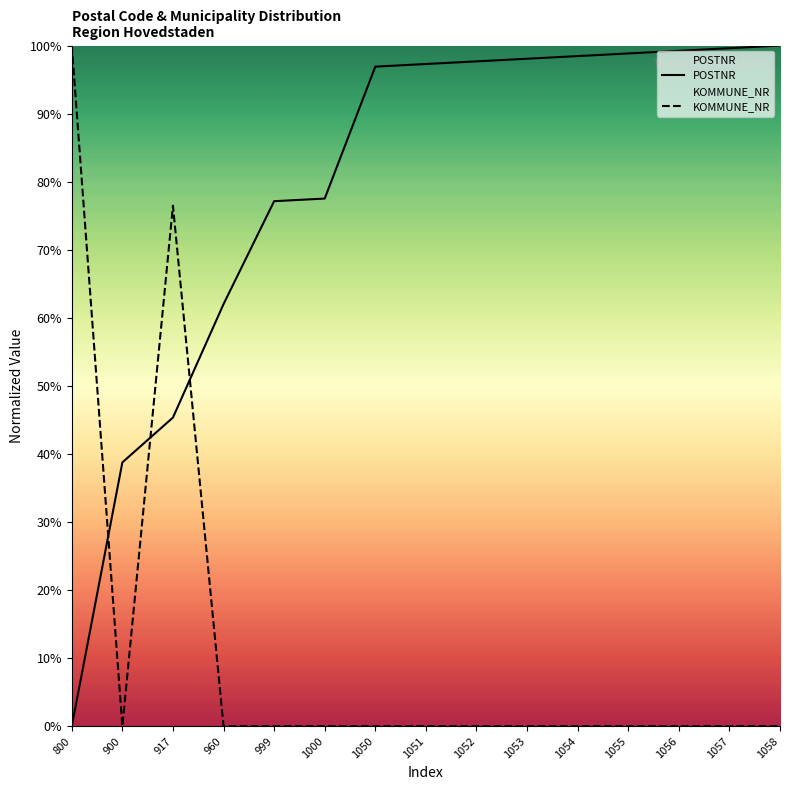

The value of KOMMUNE_NR at 1057 is 60.7. True or false?

False